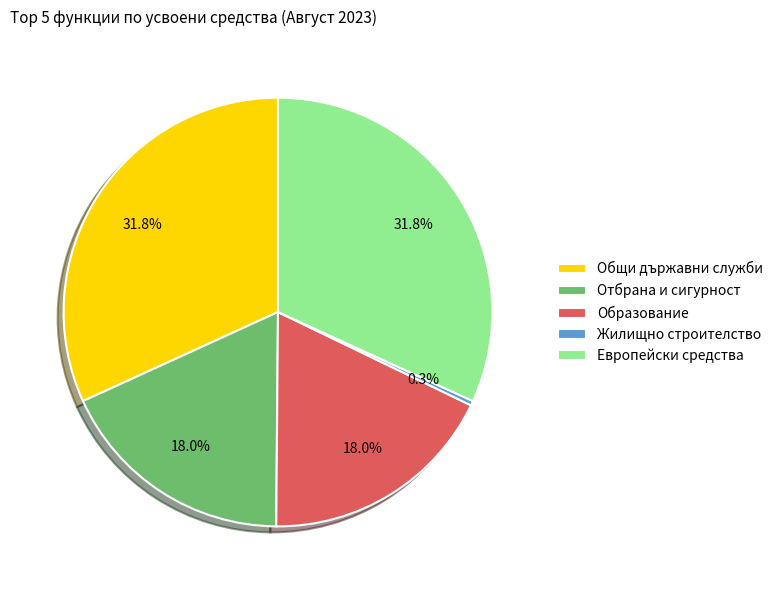

How many segments does this pie chart have?

5